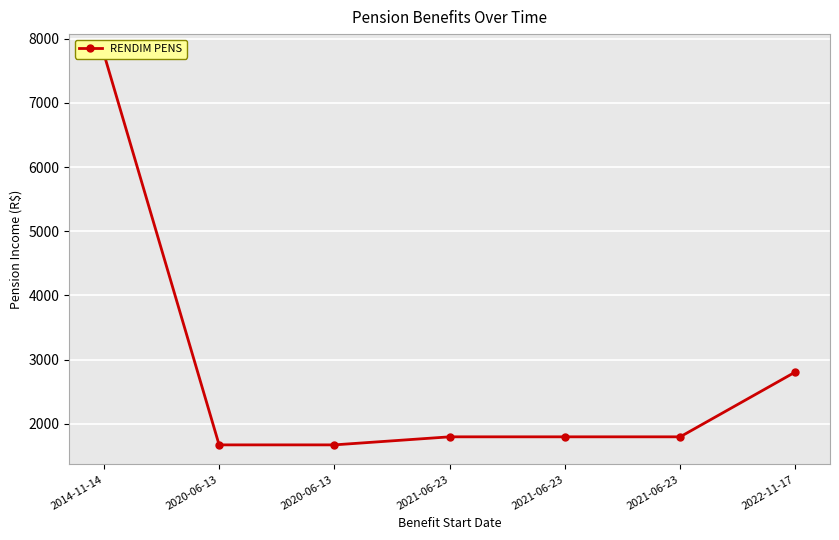

What is the change in value from 2021-06-23 to 2022-11-17?

+1010.9